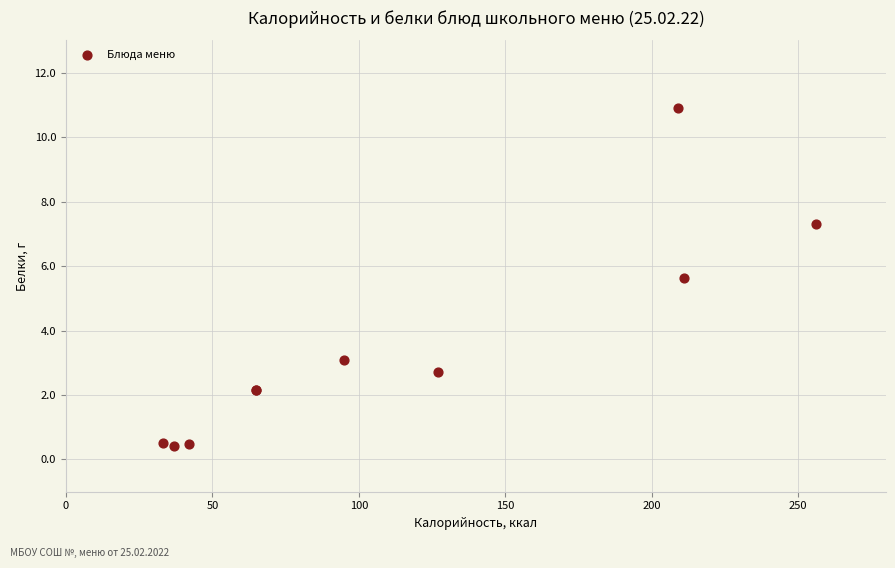

What Y value in the scatter plot is closest to 5?

5.6